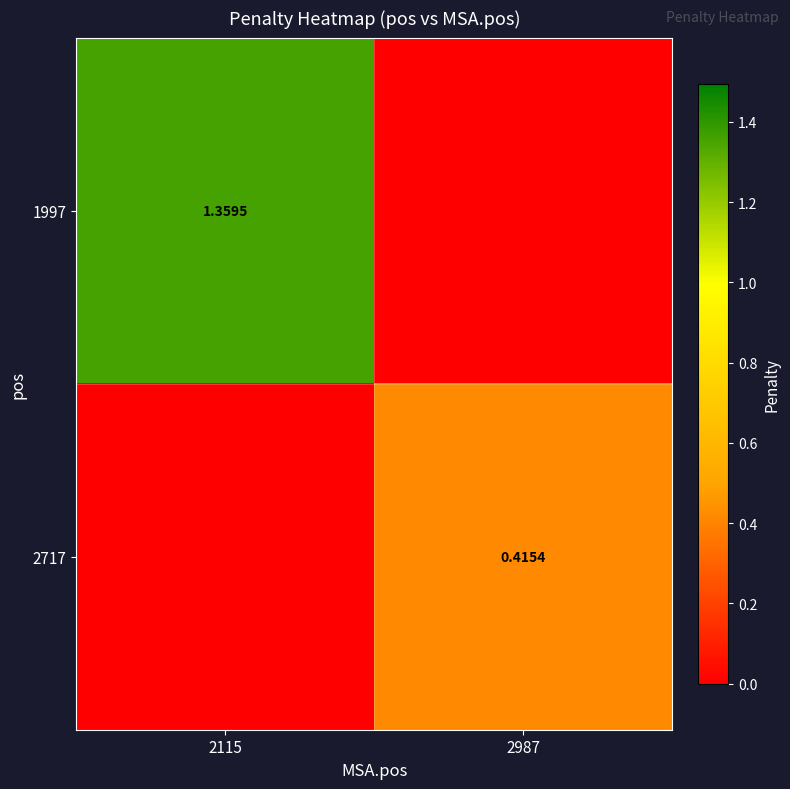

At how many categories does at least one series exceed 1?

1